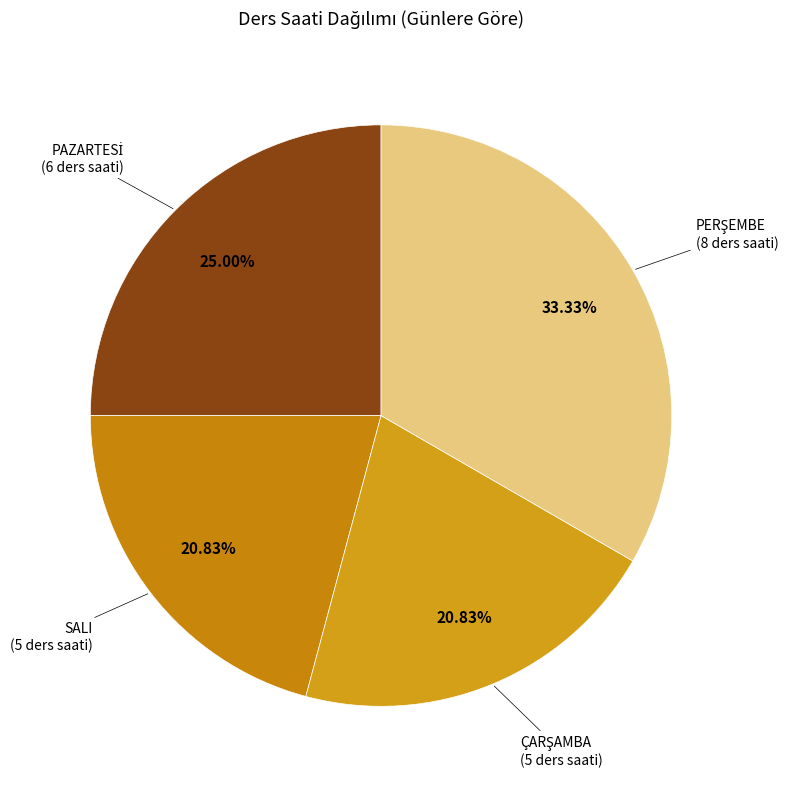

Count the number of slices in the pie.

4